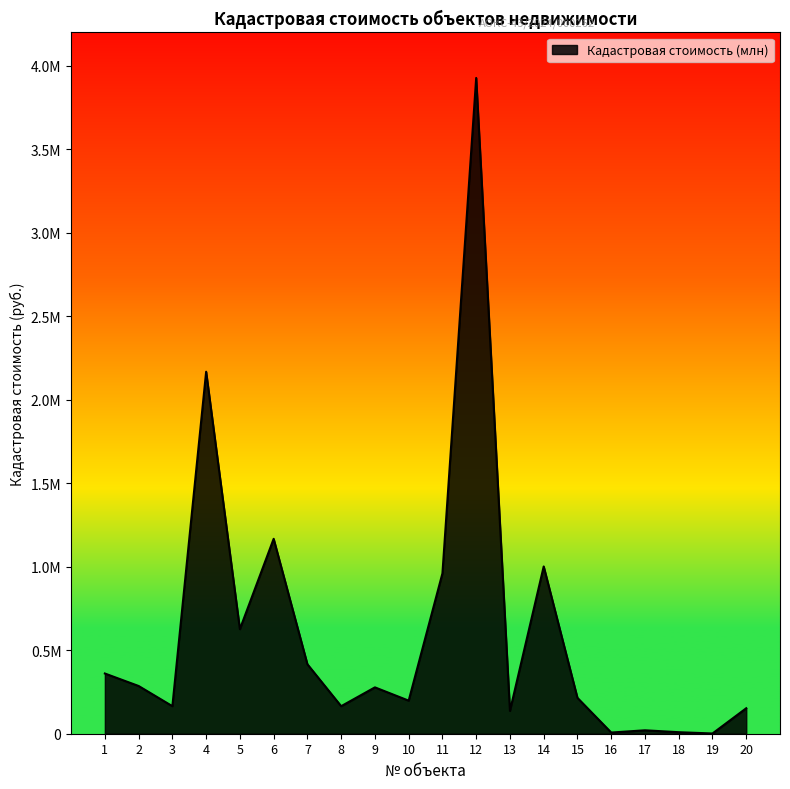

How many interior local peaks (higher than both neighbors) does the data have?

6